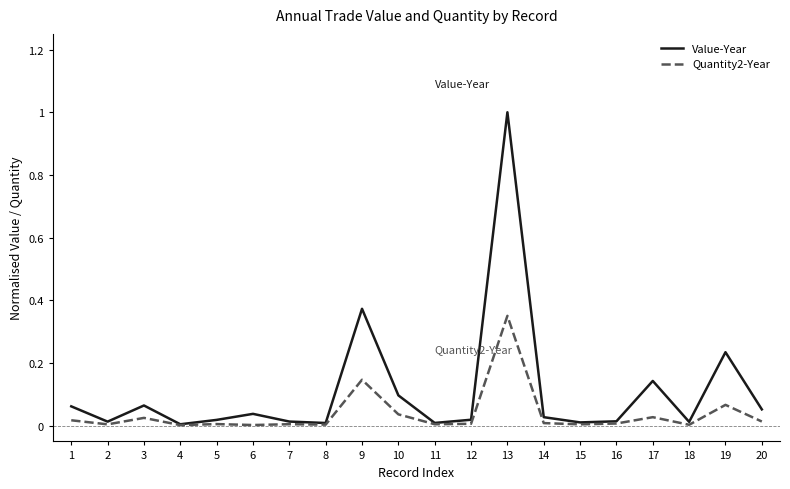

Which label corresponds to the largest value in the chart?

13